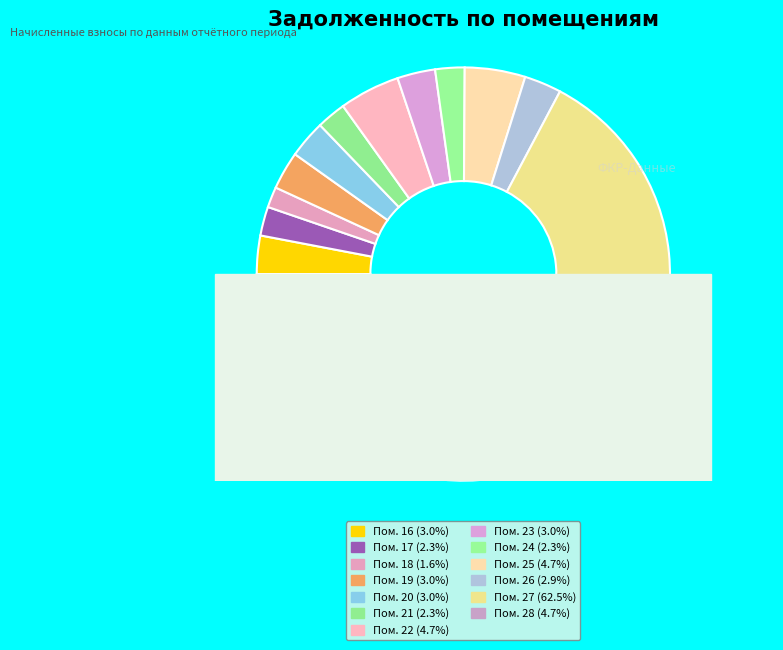

To the nearest percent, what is the average slice percentage?

8%